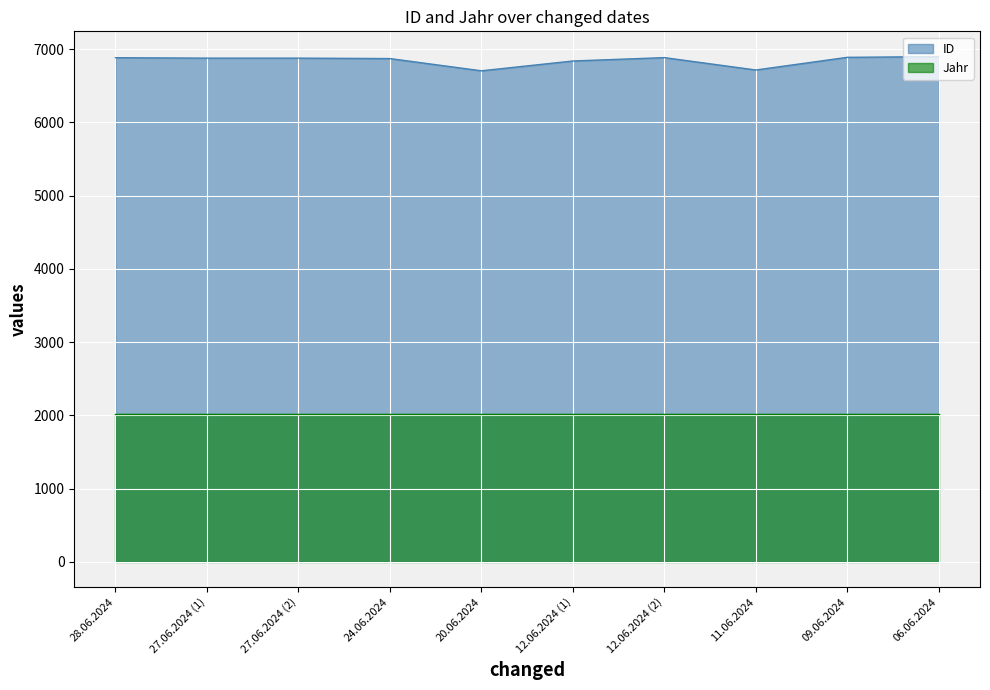

Count the number of data series in this chart.

2